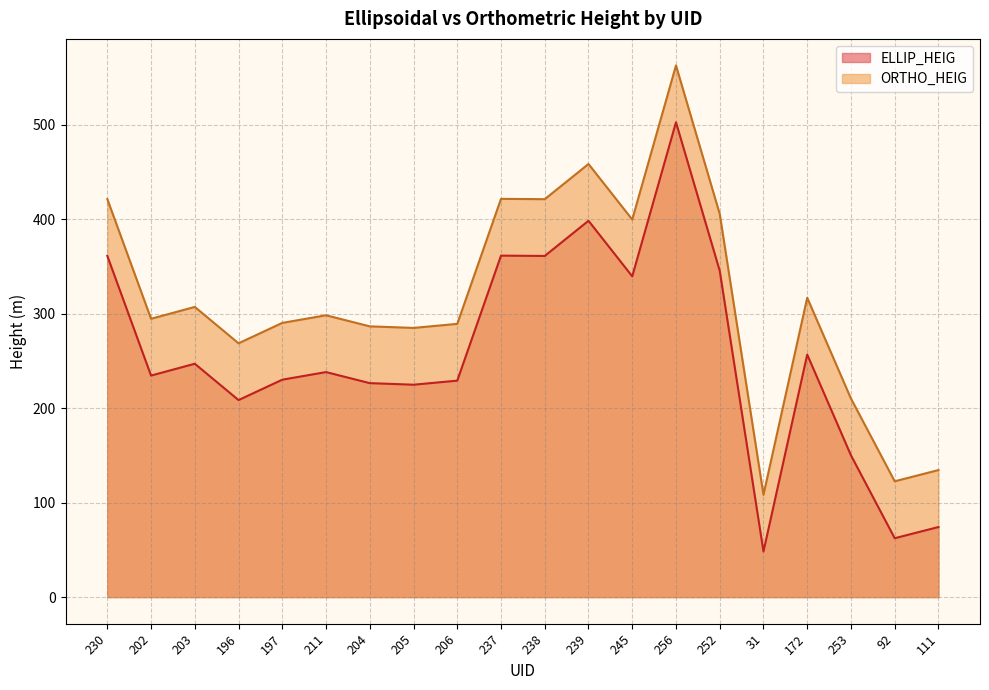

True or false: ORTHO_HEIG has more than 2 points higher than both neighbors.

True